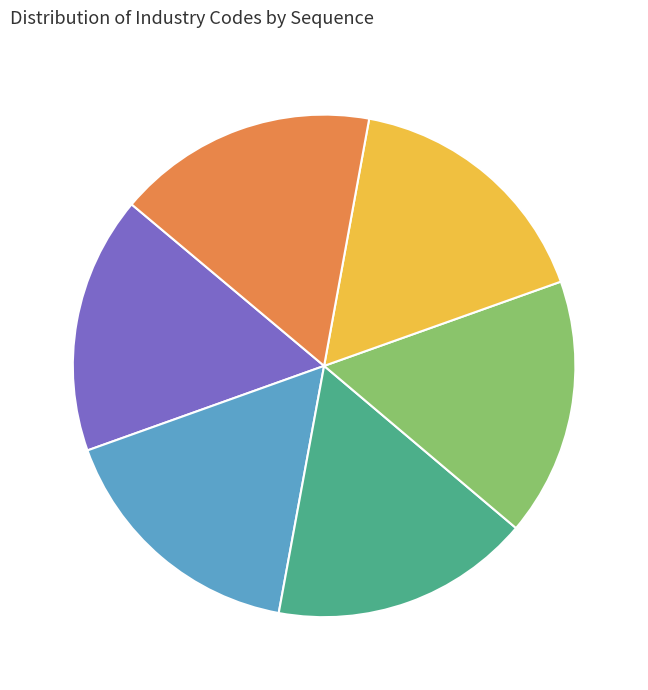

Does 322110 account for over 50% of the chart?

No